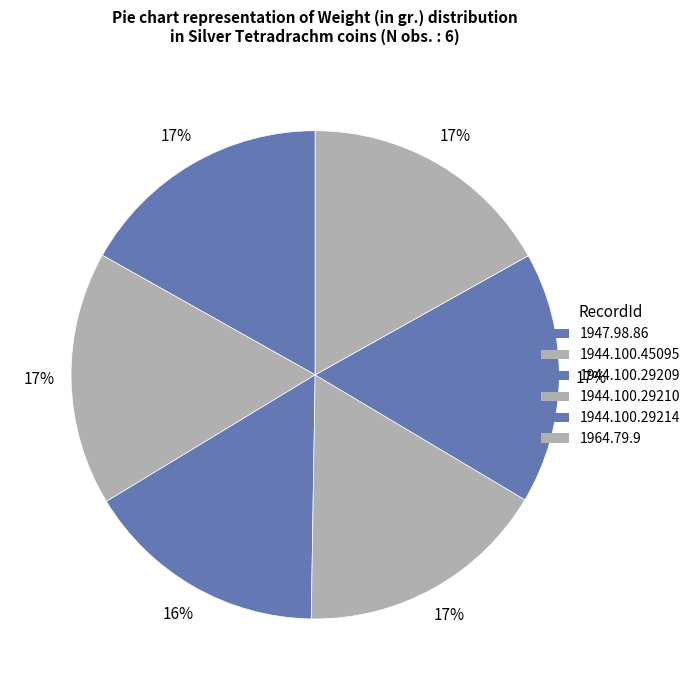

How many slices are in this pie chart?

6